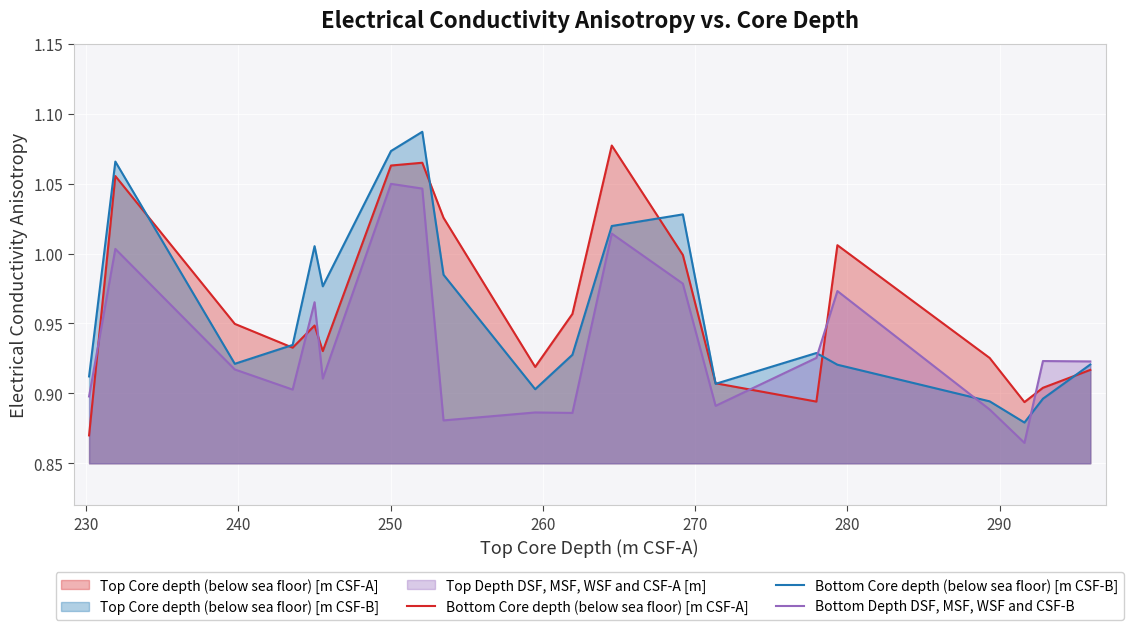

What is the difference between the maximum and minimum values in the Bottom Core depth (below sea floor) [m CSF-B] series?

0.2